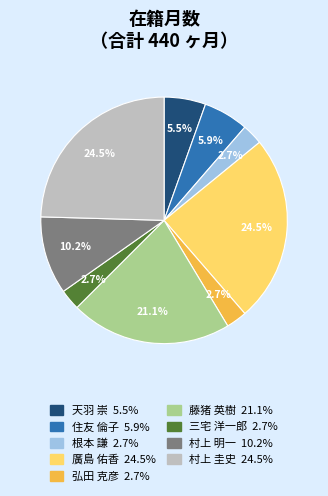

Approximately how many times larger is the value at 天羽 崇 compared to 住友 倫子?

0.9